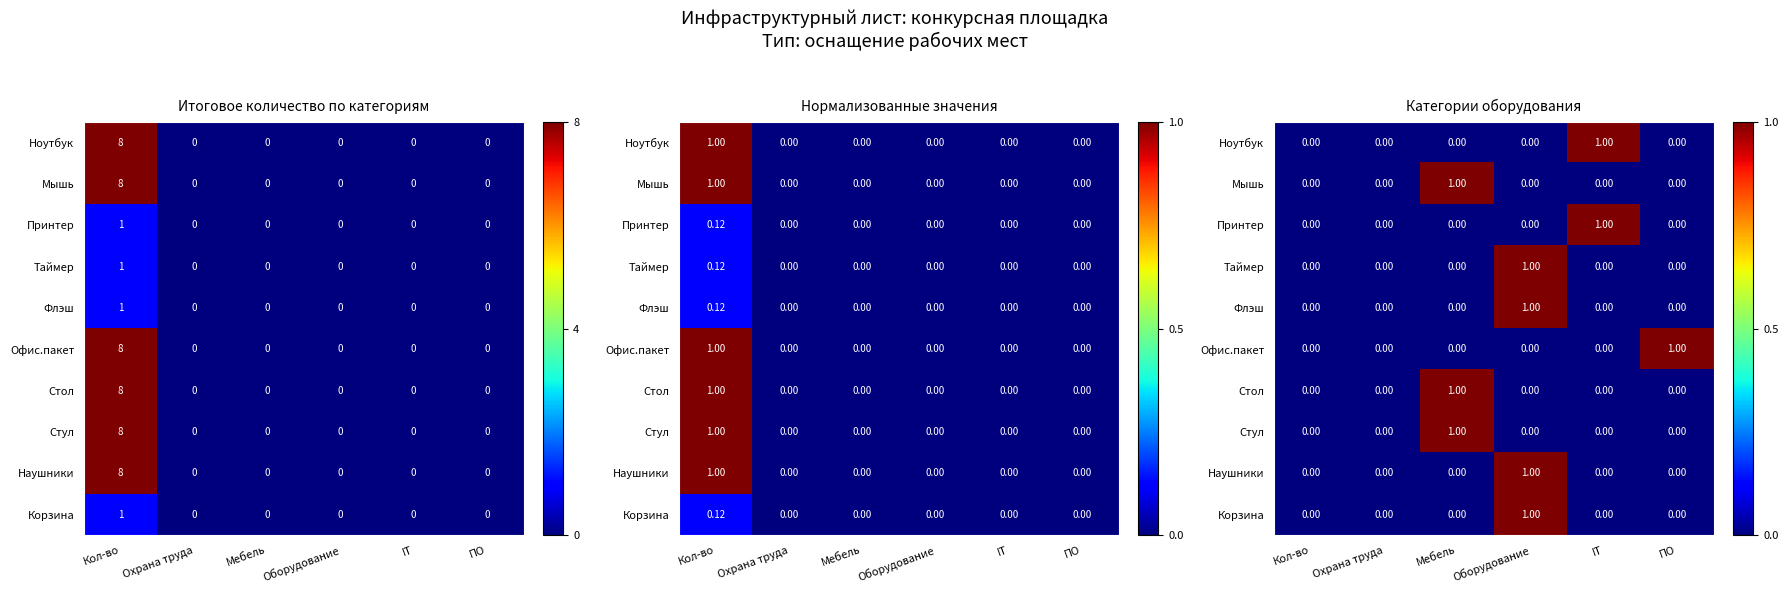

Which category has the highest value in the Корзина series?

Оборудование